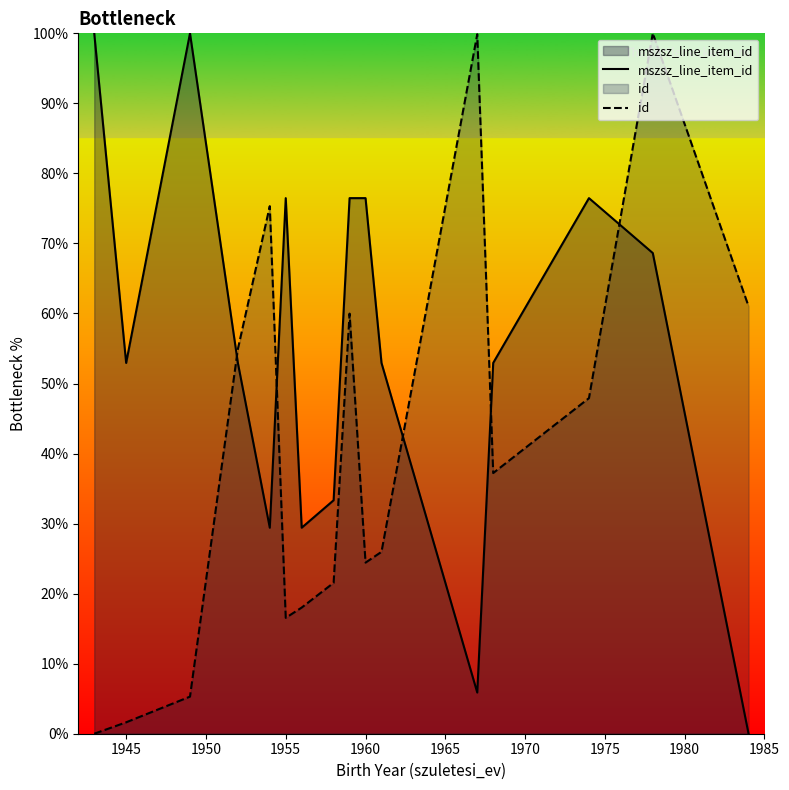

What are all the series names shown in the legend?

mszsz_line_item_id, id